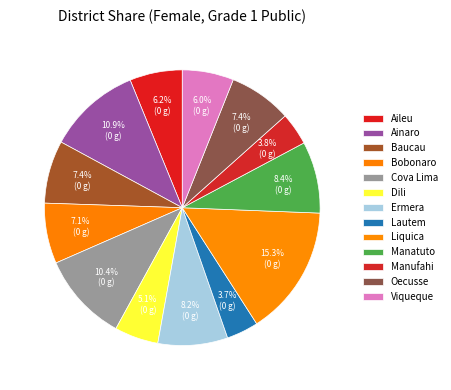

Count the number of slices in the pie.

13